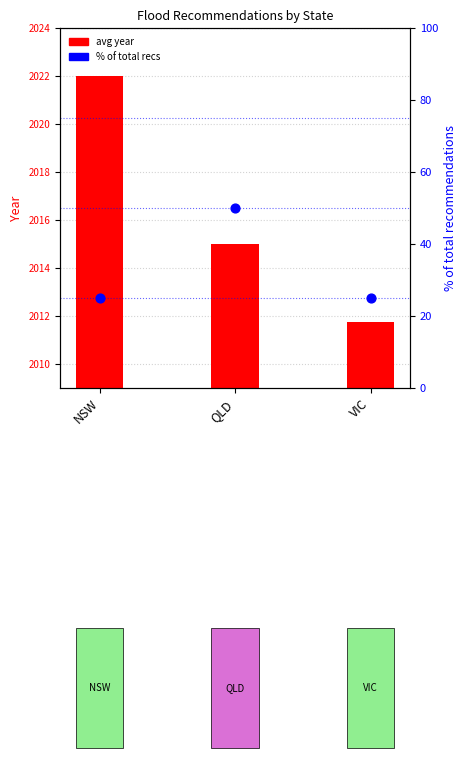

At how many categories does at least one series exceed 56?

3